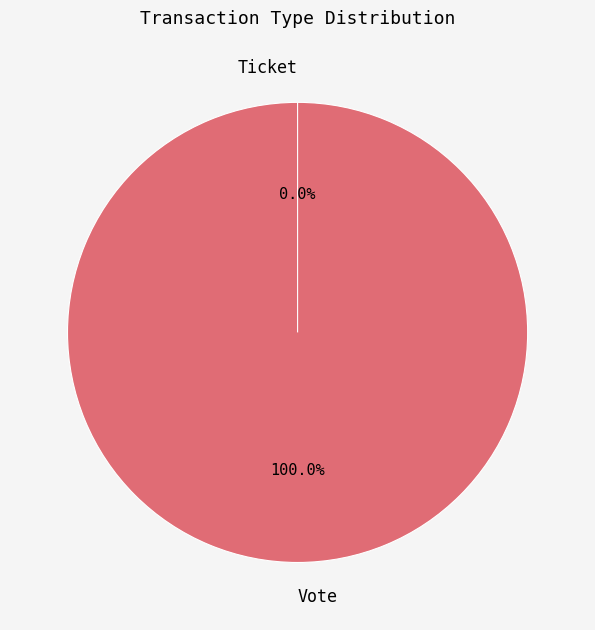

How many segments does this pie chart have?

2